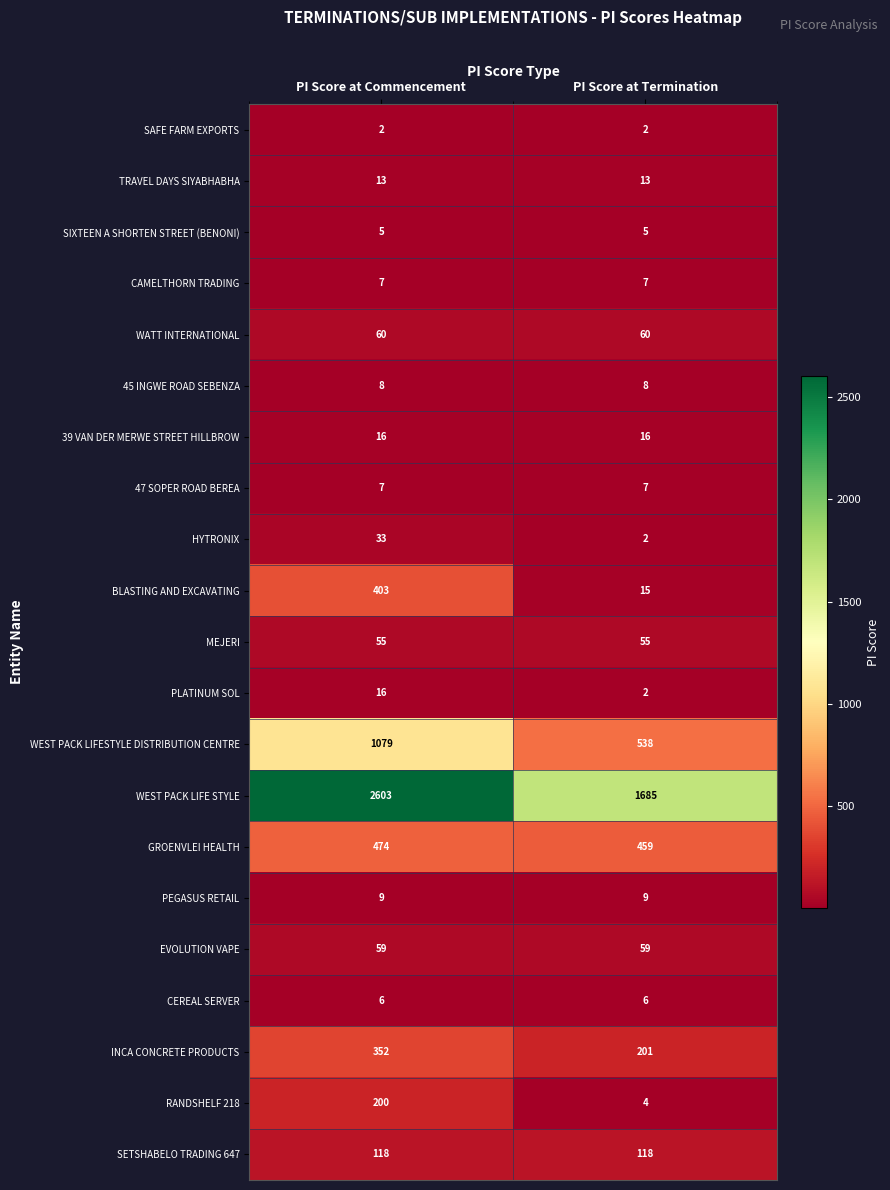

What is the minimum value for EVOLUTION VAPE?

59